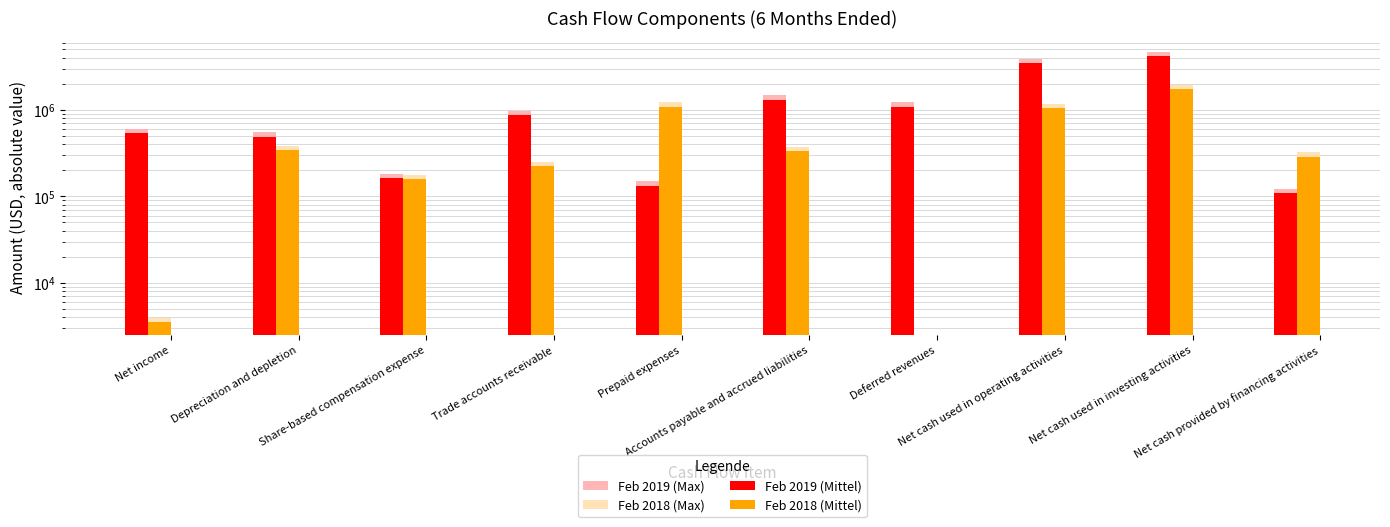

The Feb 2018 (Mittel) series shows 157578.0 at Share-based compensation expense. True or false?

True